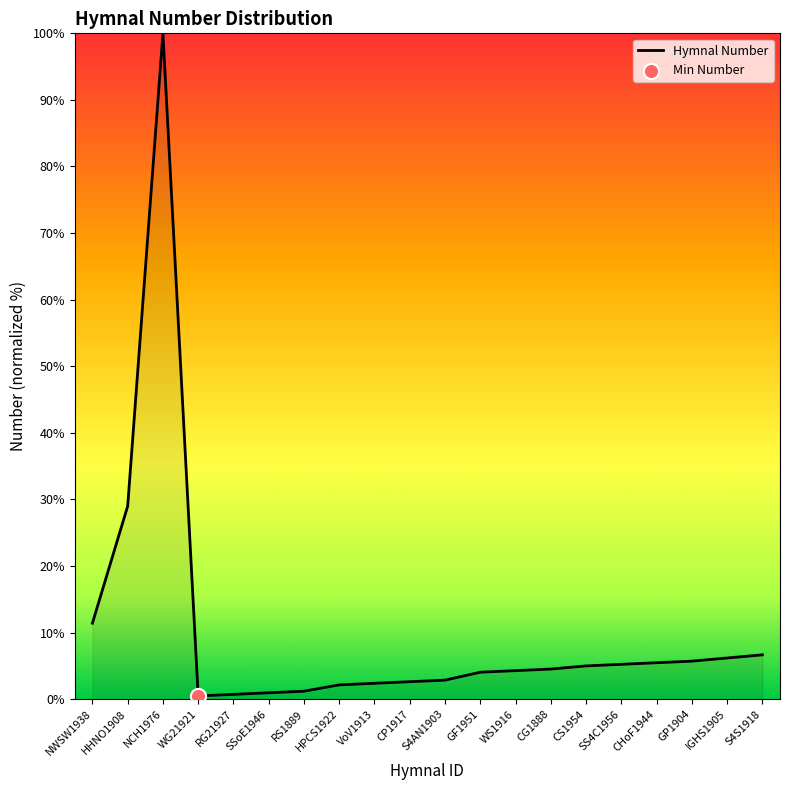

What is the change in value from CP1917 to S4S1918?

+4.0